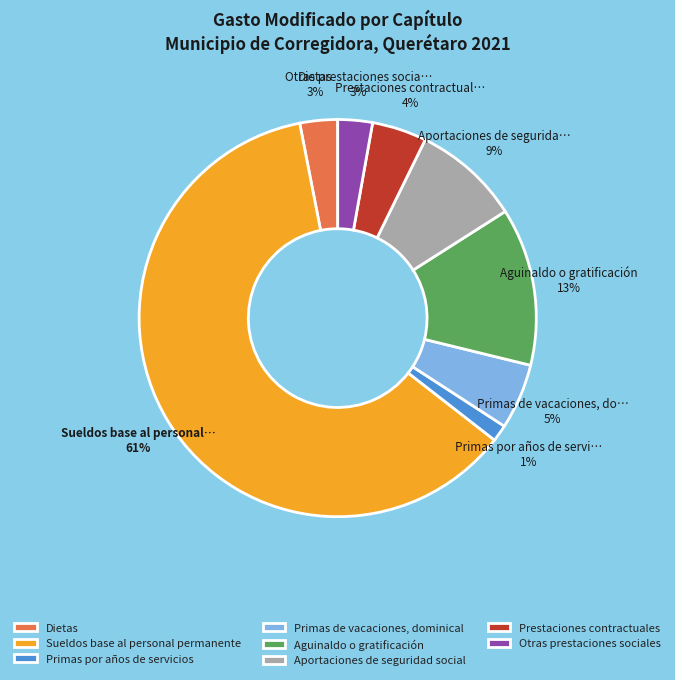

Is Sueldos base al personal permanente the majority of the pie?

Yes